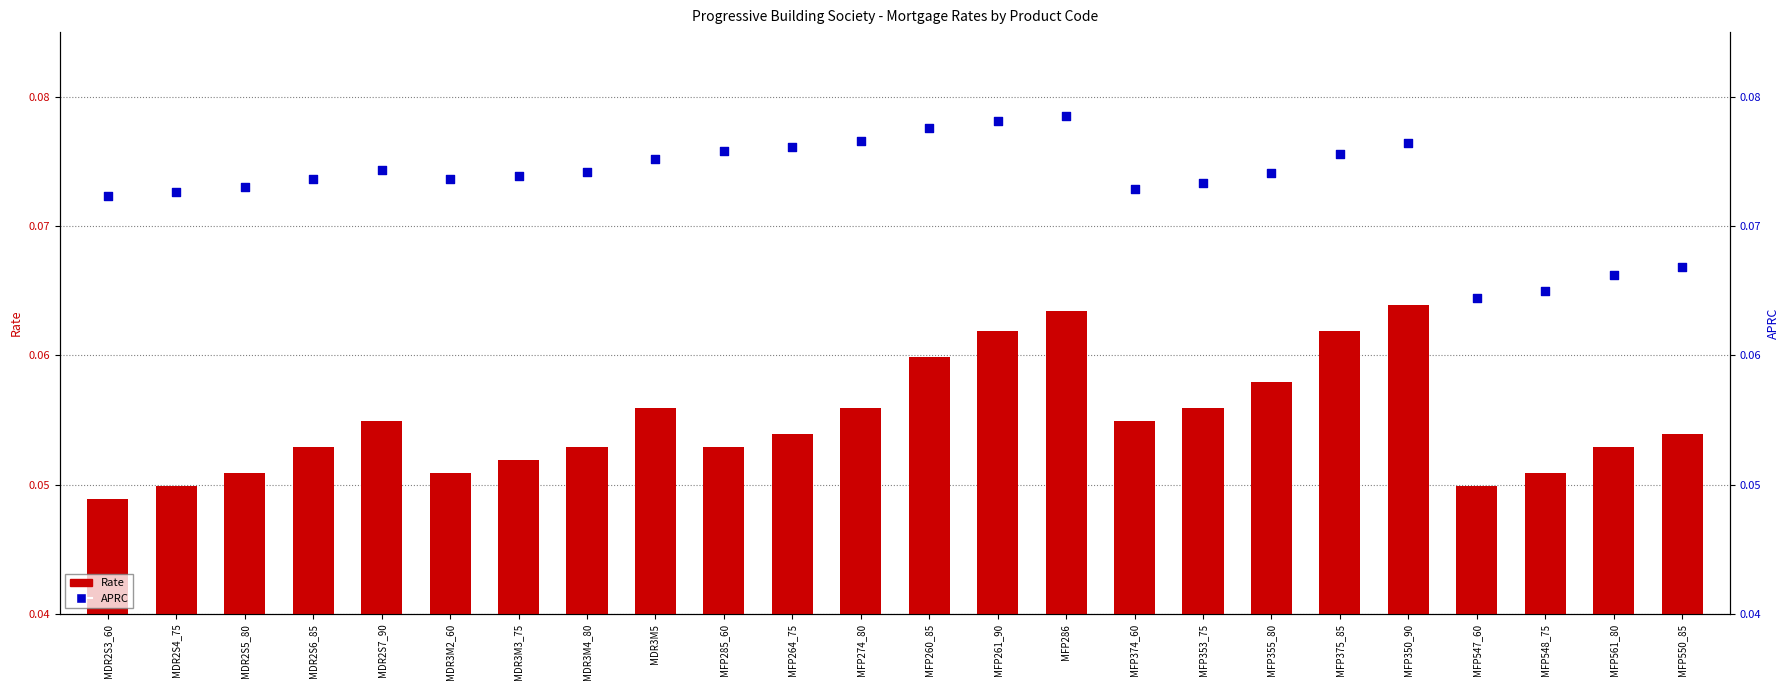

At how many categories does at least one series exceed 0?

24